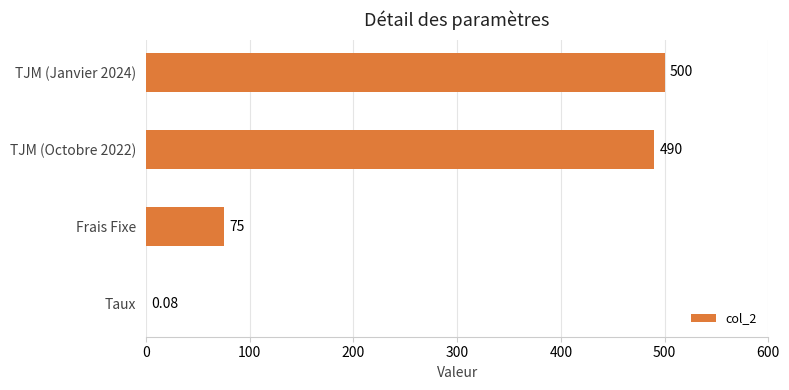

What is the sum of the values at Frais Fixe and TJM (Octobre 2022)?

565.0